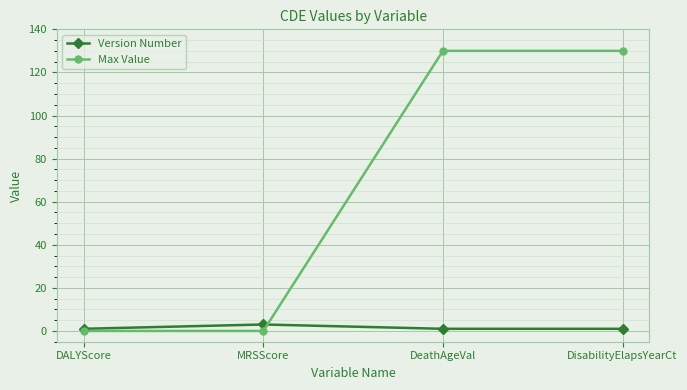

What is the difference between the maximum and minimum values in the Version Number series?

2